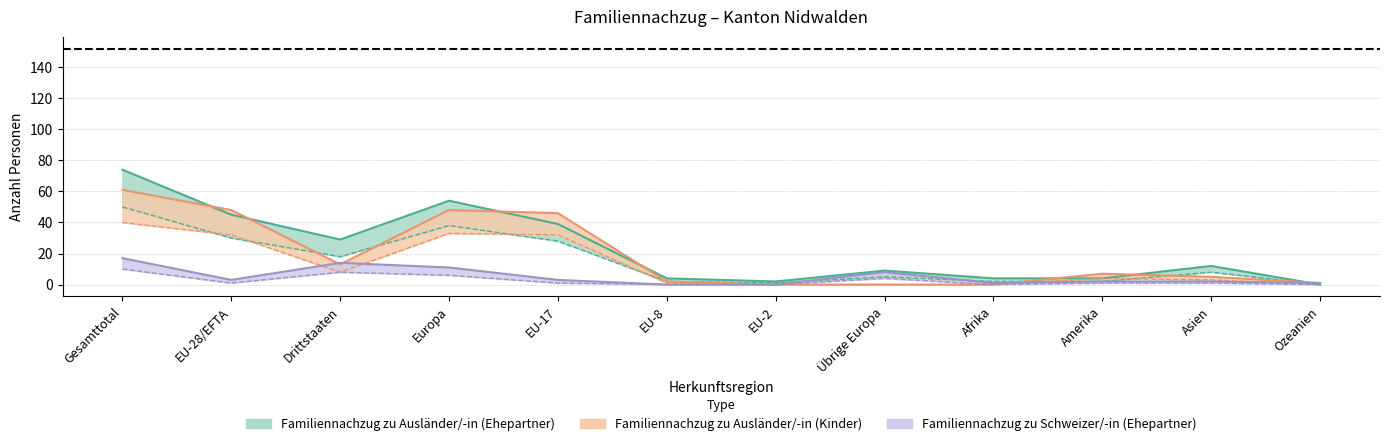

What is the greatest value displayed?

74